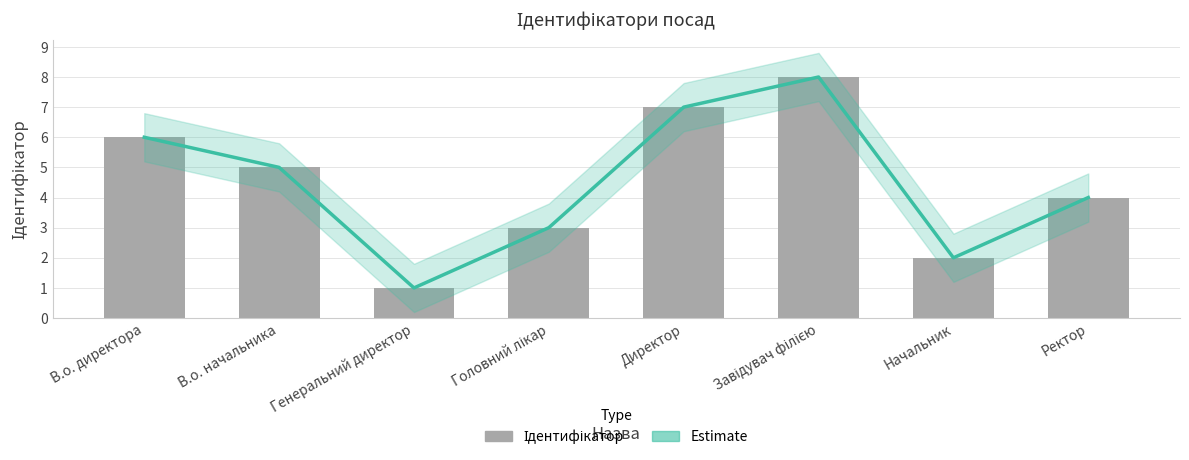

List the series in order of their peak value, lowest first.

Estimate, Ідентифікатор